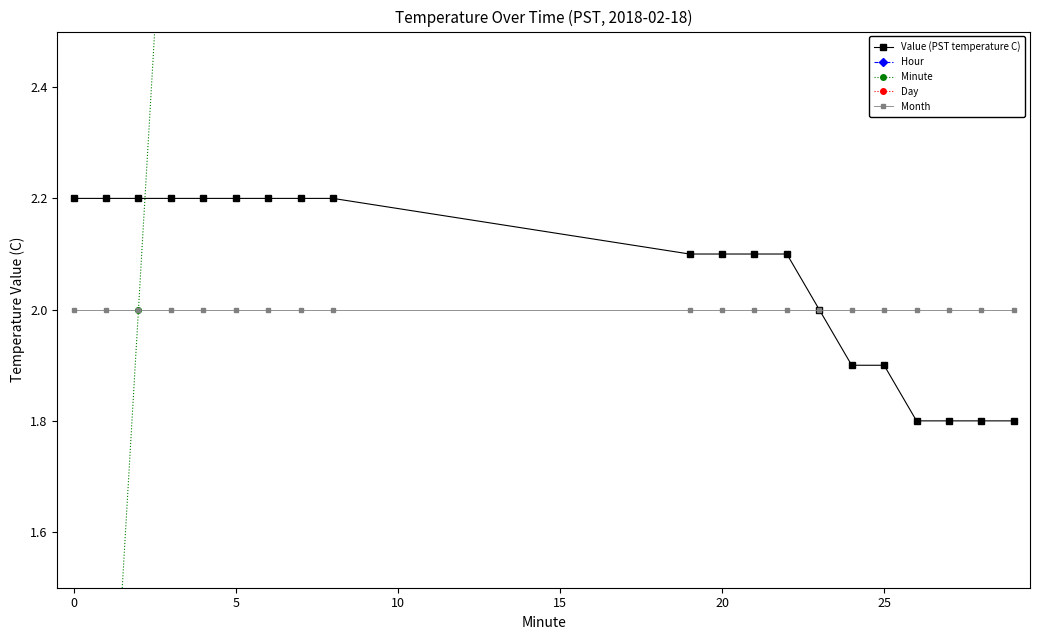

True or false: Month and Day intersect in this chart.

False